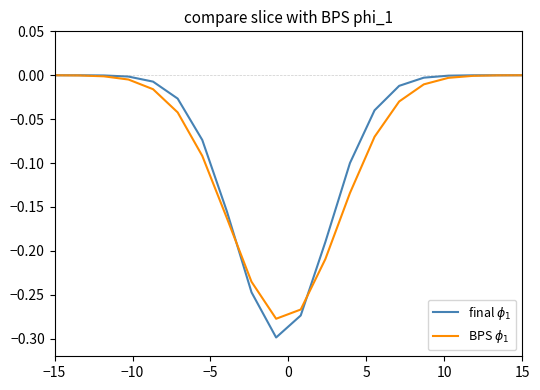

How many intersections are there between final $\phi_1$ and BPS $\phi_1$?

2